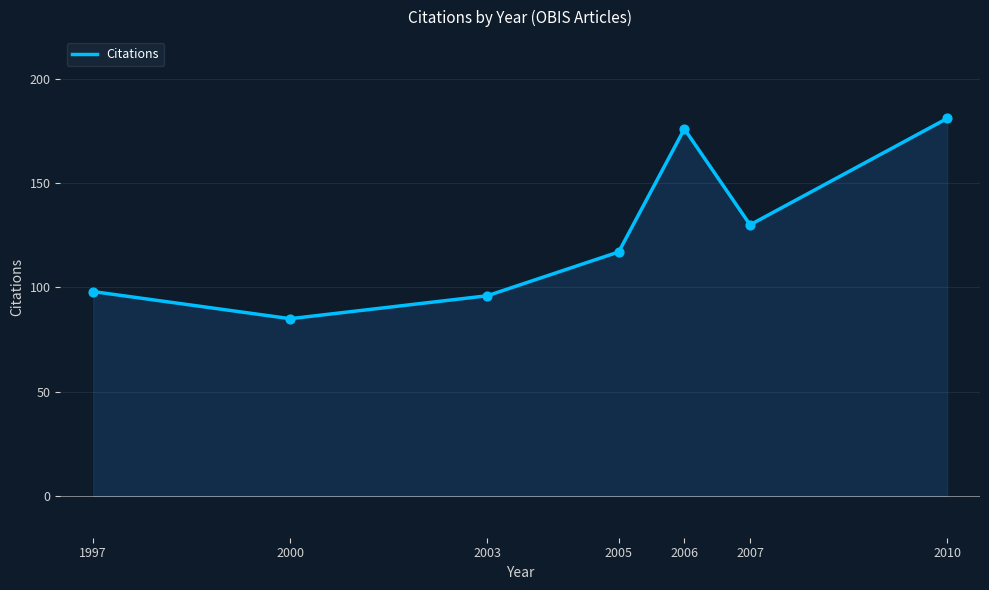

Between 2006 and 2003, which is larger?

2006